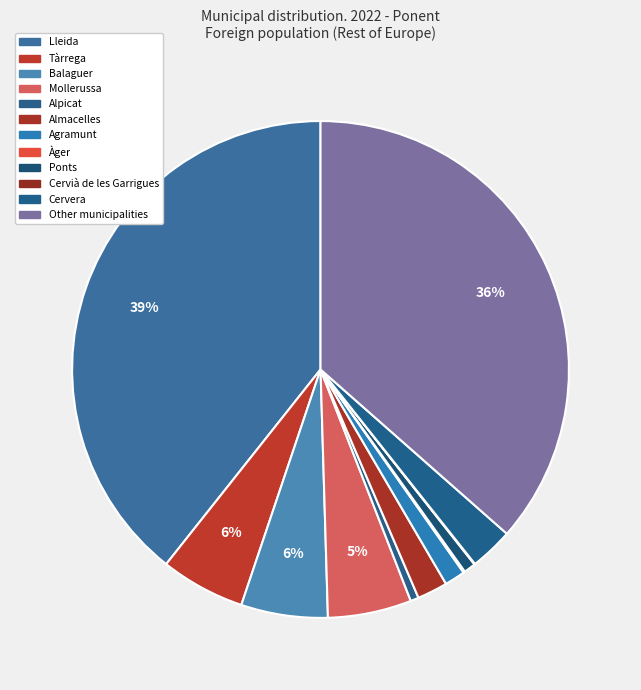

What is the largest slice in the pie chart?

Lleida